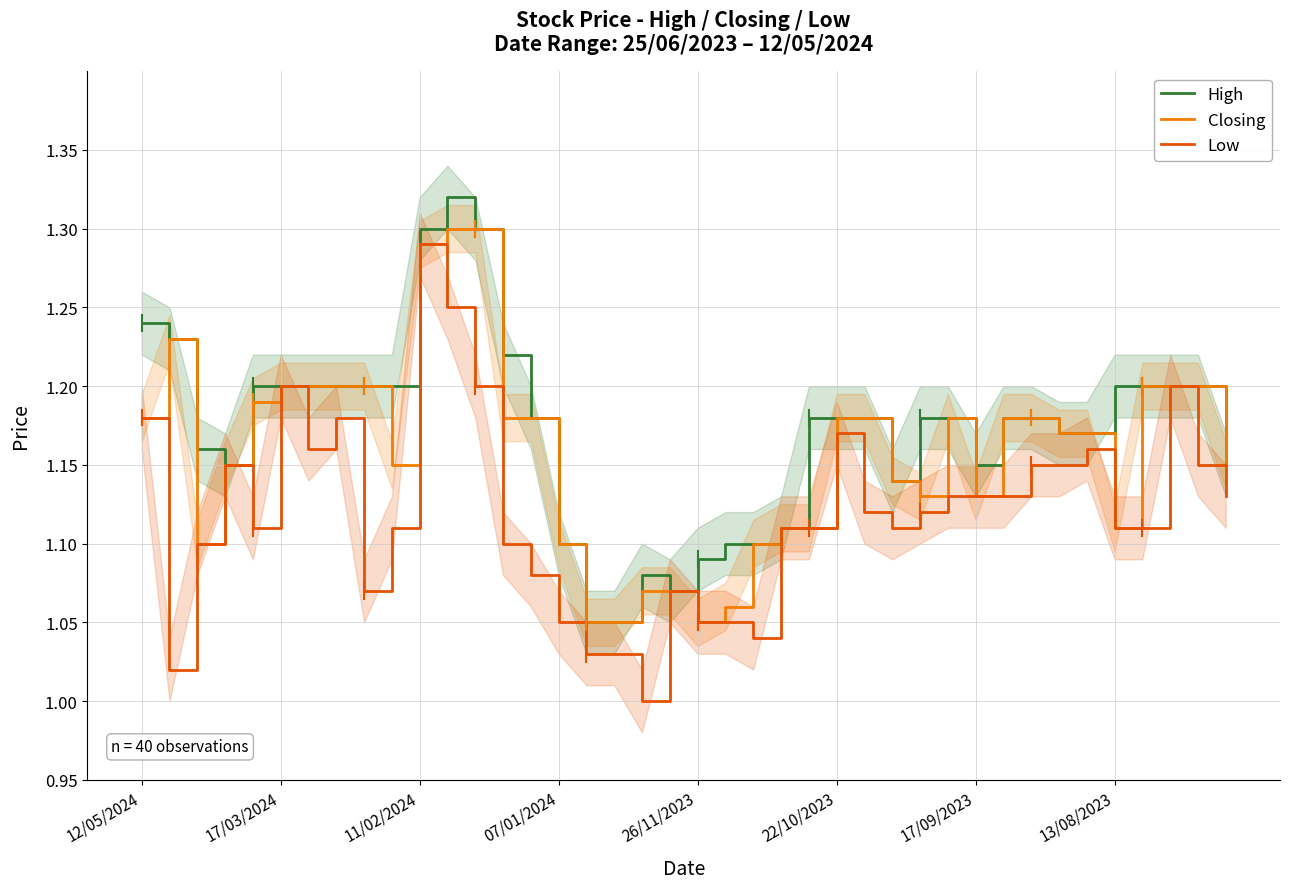

What is the lowest value of the High series?

1.1